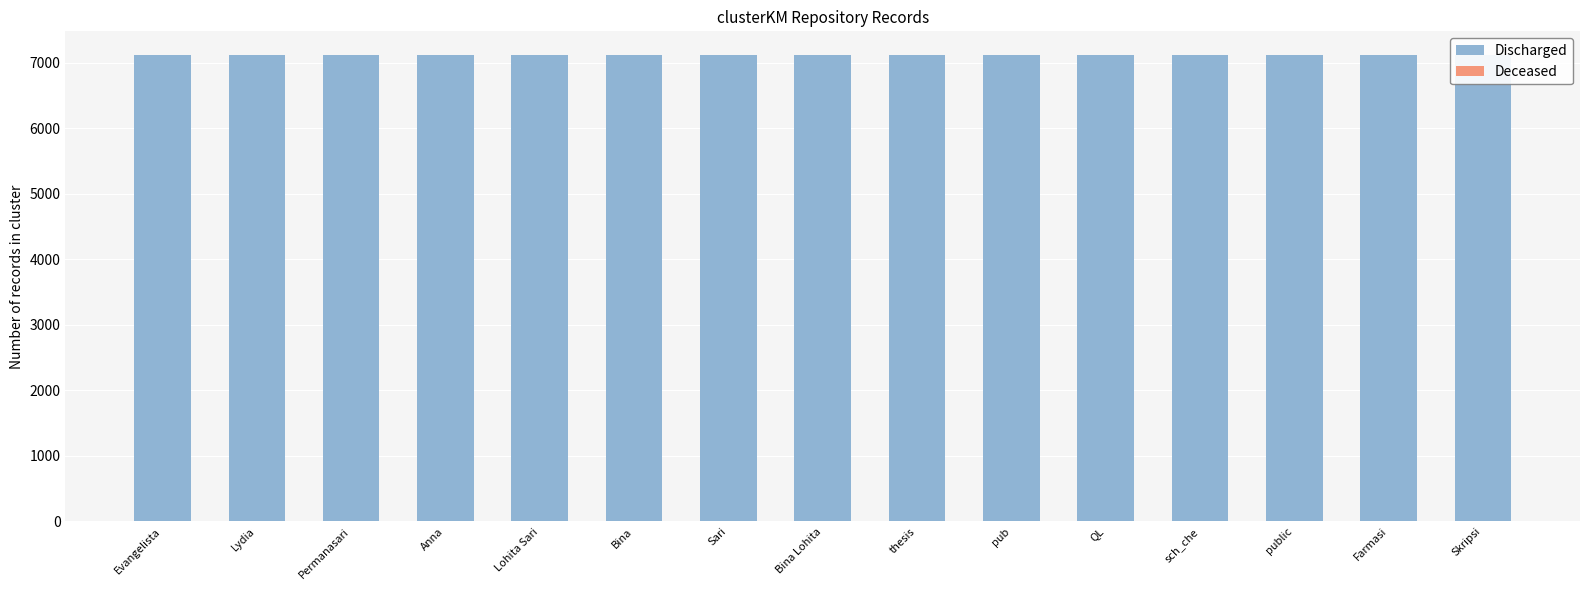

Which series has the largest total across all categories?

Discharged